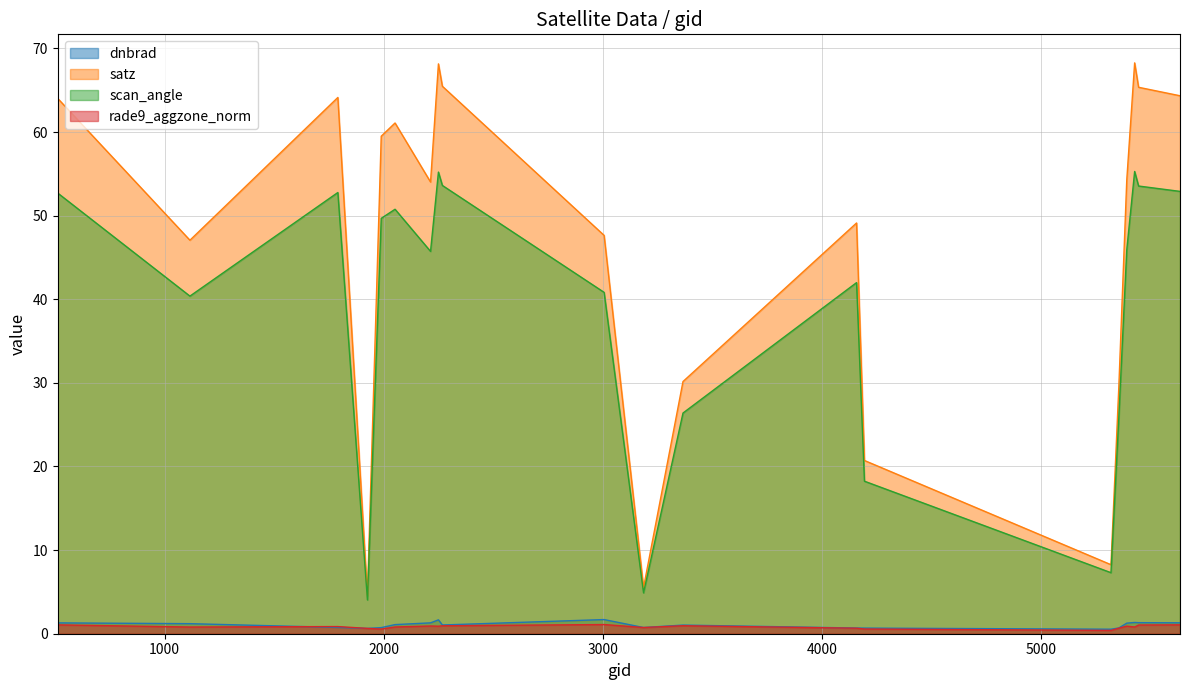

Is it true that scan_angle equals 45.7 at 2213?

True